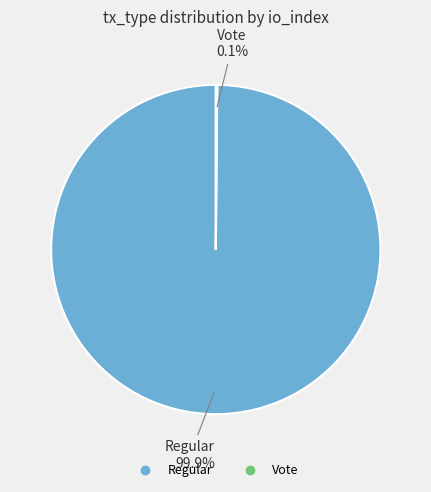

To the nearest percent, what is the average slice percentage?

50%